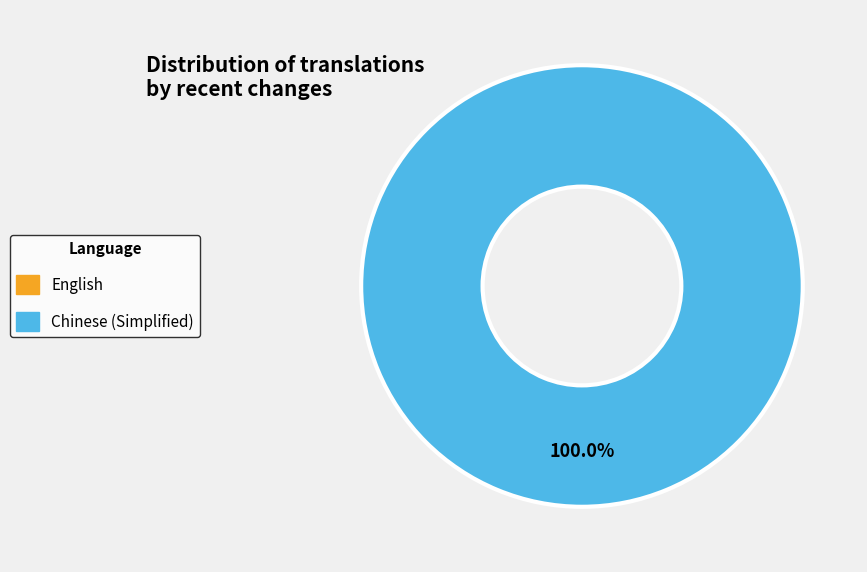

Rank the categories by value from lowest to highest.

English, Chinese (Simplified)